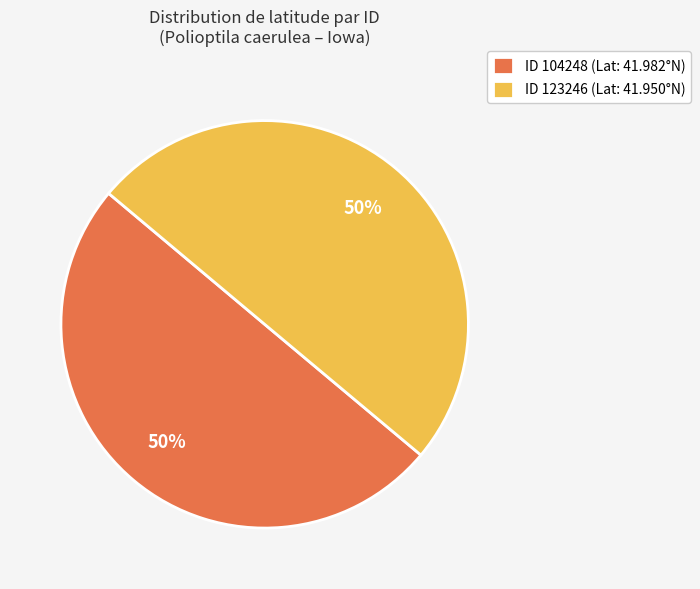

Combined, do ID 123246 (Lat: 41.950°N) and ID 104248 (Lat: 41.982°N) account for over 50%?

Yes